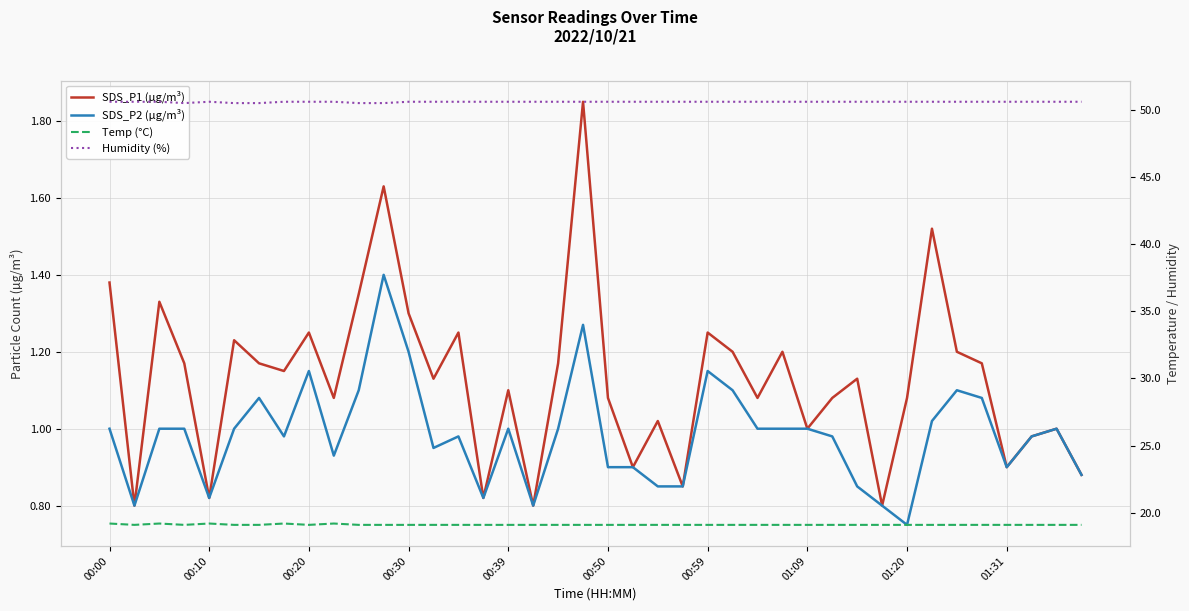

In SDS_P1 (µg/m³), how many points are higher than both neighbors (excluding endpoints)?

13